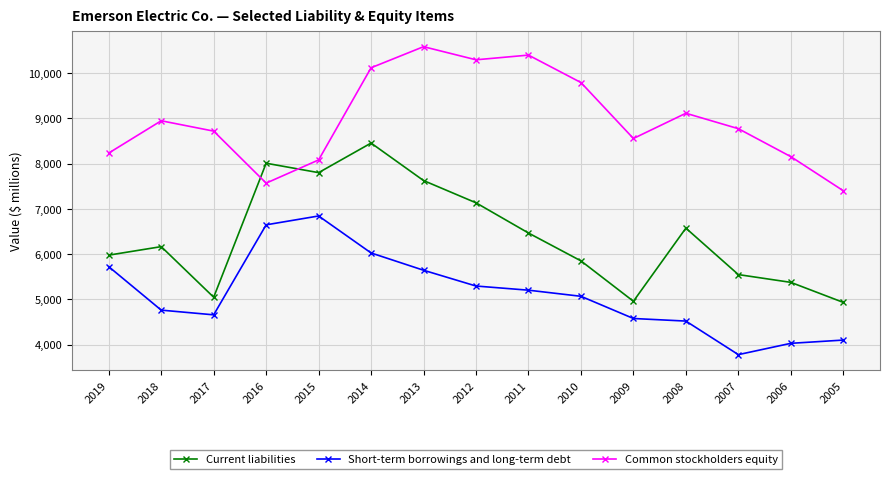

True or false: Short-term borrowings and long-term debt and Common stockholders equity cross at least once.

False